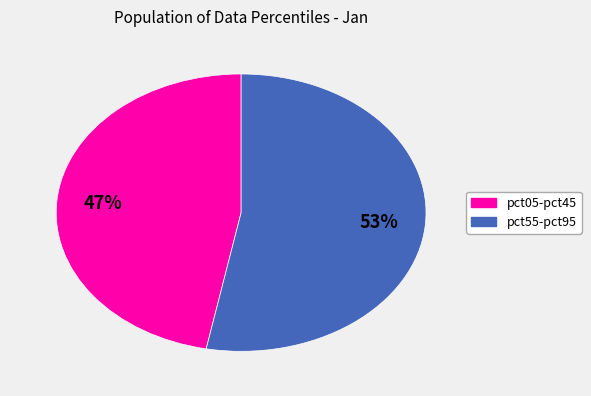

Is there any slice that represents more than half of the pie?

Yes